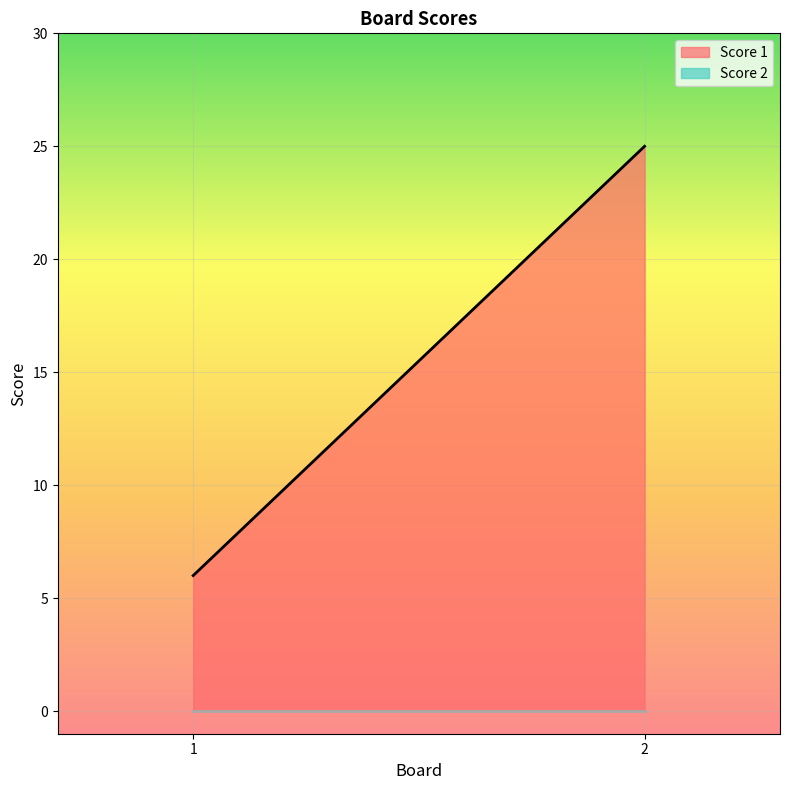

Rank the series at 1 from lowest to highest value.

Score 2, Score 1